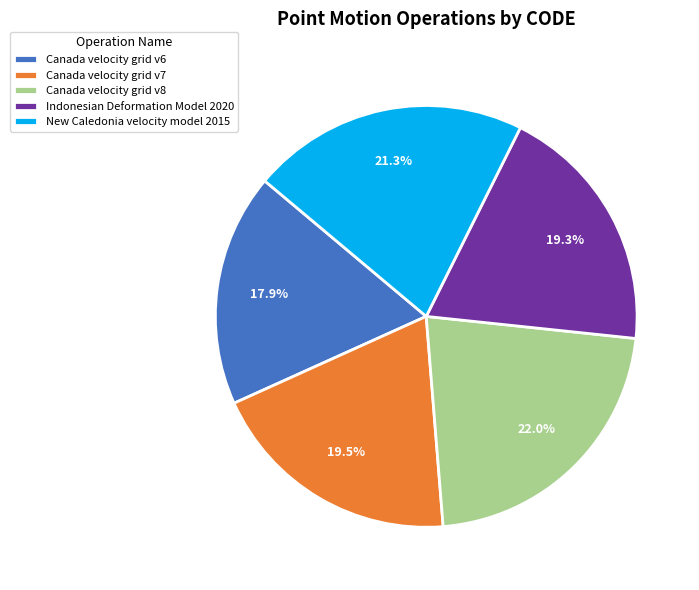

To the nearest percent, what is the difference between the Canada velocity grid v6 and Indonesian Deformation Model 2020 slice percentages?

1%